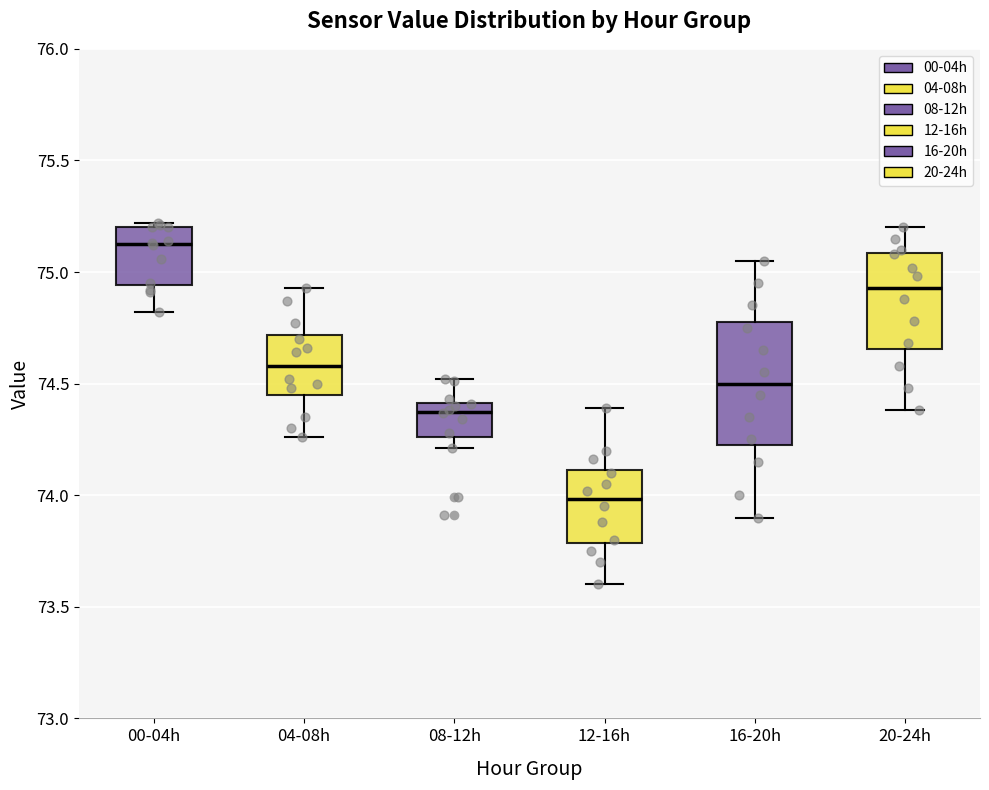

Reading left to right, transcribe this box plot: for each box, give where its median line is, the range the box spans, and where its two whiskers end, as read against the y-axis. The values are not printed on the chart, so give them approximately, as read against the axis.

00-04h: median 75.15, box 74.95 to 75.20, whiskers 74.80 to 75.20 (just above the box's upper edge)
04-08h: median 74.60, box 74.45 to 74.70, whiskers 74.25 to 74.95
08-12h: median 74.40 (just below the box's upper edge), box 74.25 to 74.40, whiskers 74.20 to 74.50
12-16h: median 74.00, box 73.80 to 74.10, whiskers 73.60 to 74.40
16-20h: median 74.50, box 74.25 to 74.80, whiskers 73.90 to 75.05
20-24h: median 74.95, box 74.65 to 75.10, whiskers 74.40 to 75.20